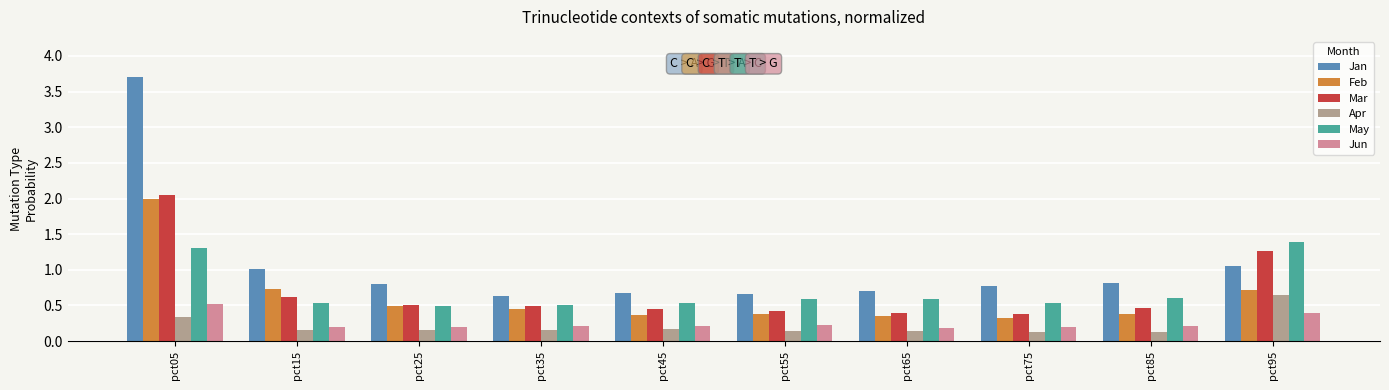

What is the difference between the maximum and minimum values in the Jan series?

3.1